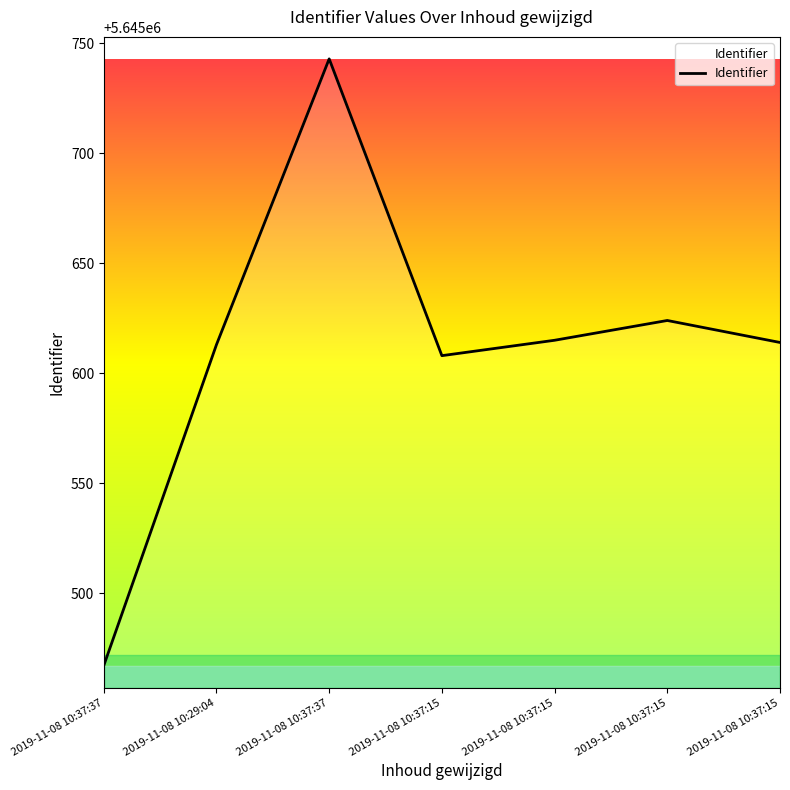

What is the value of the 2nd point from the left?

5645613